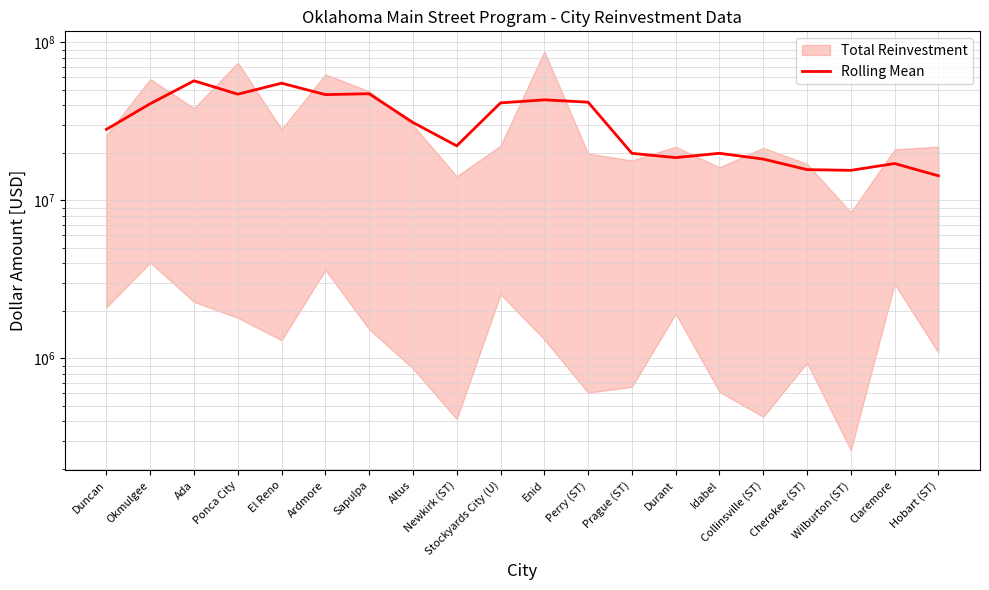

What value does the data have at Prague (ST)?

19839340.0